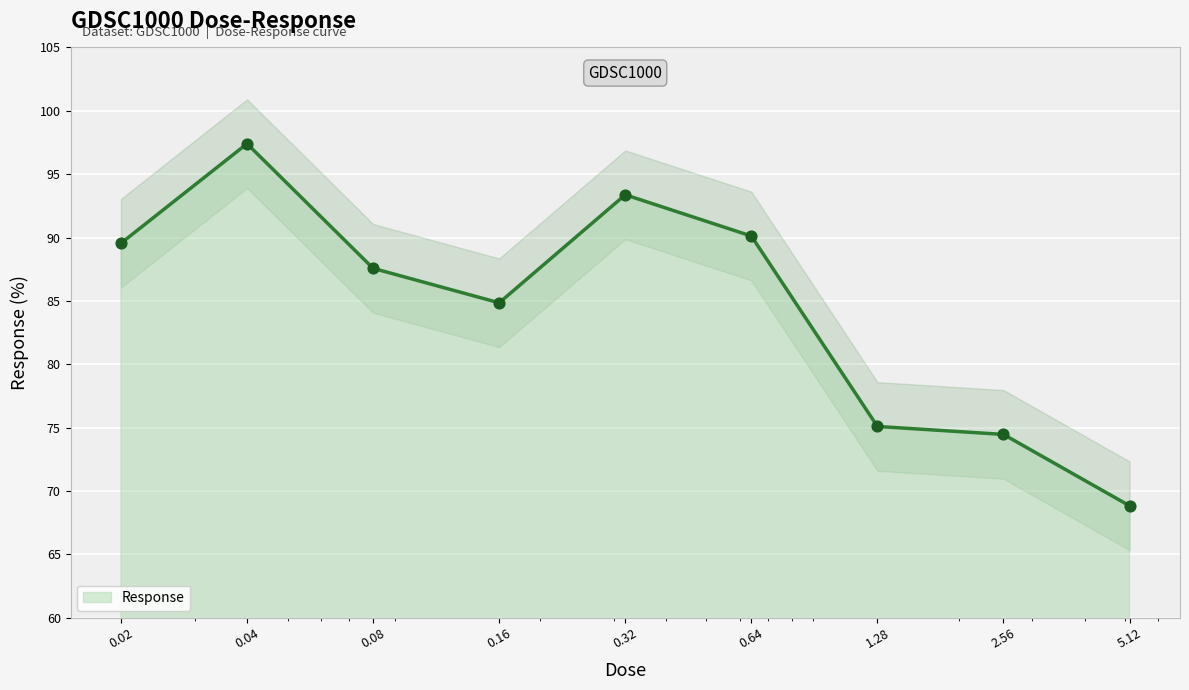

Between 0.64 and 0.16, which is larger?

0.64